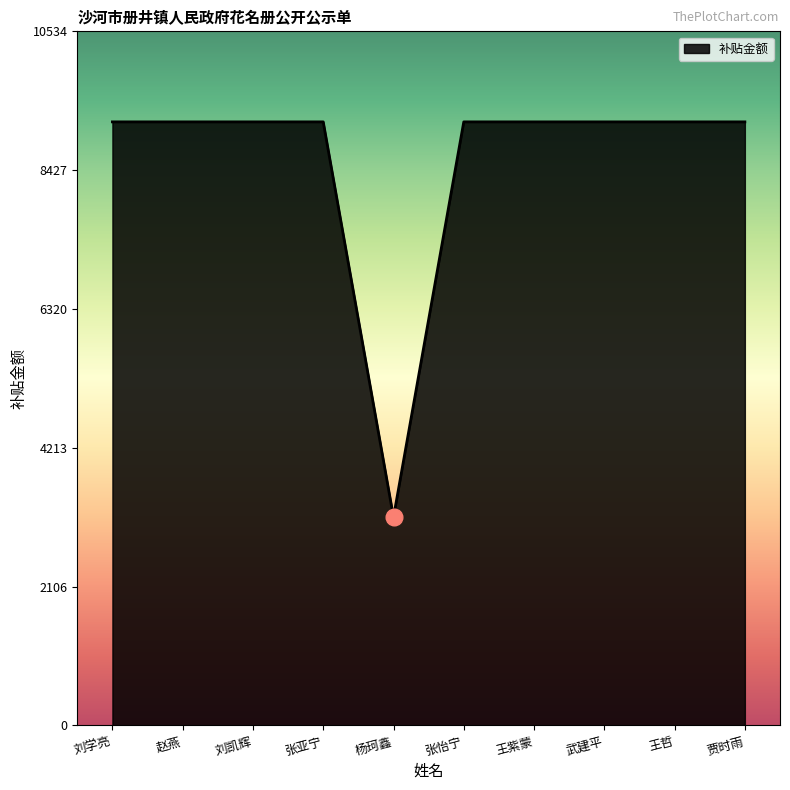

True or false: the data shows 3160.7 at 杨珂鑫.

True